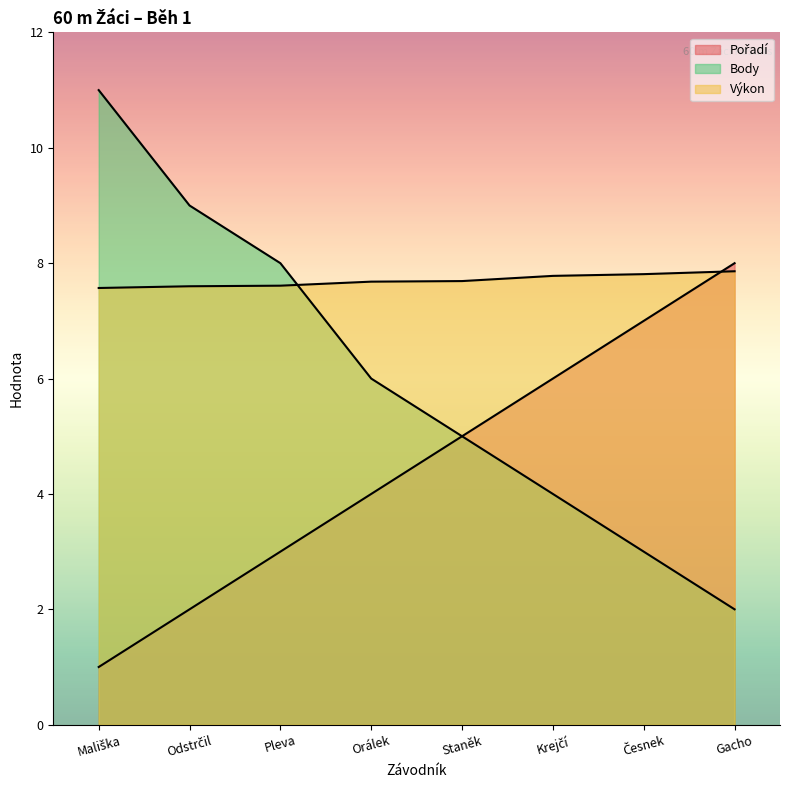

What is the difference between the second highest and minimum values in the Výkon series?

0.2